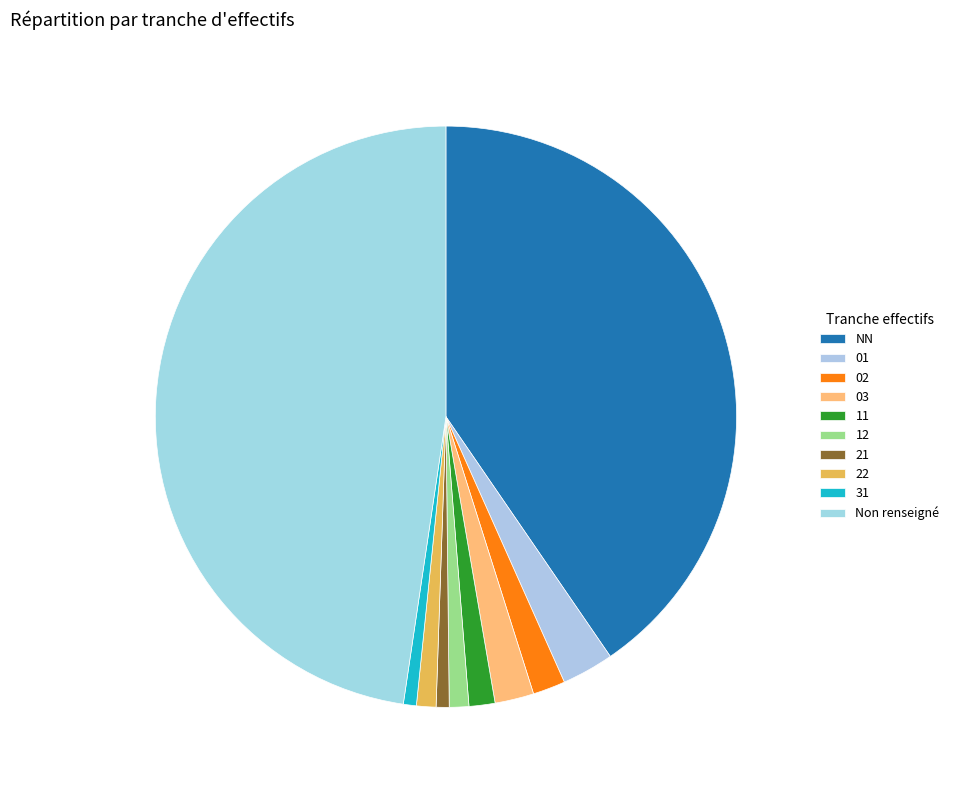

True or false: NN accounts for 54% of the total.

False